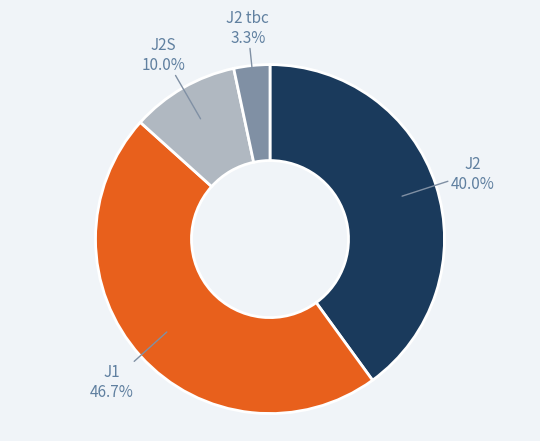

Is there a majority slice in this chart?

No